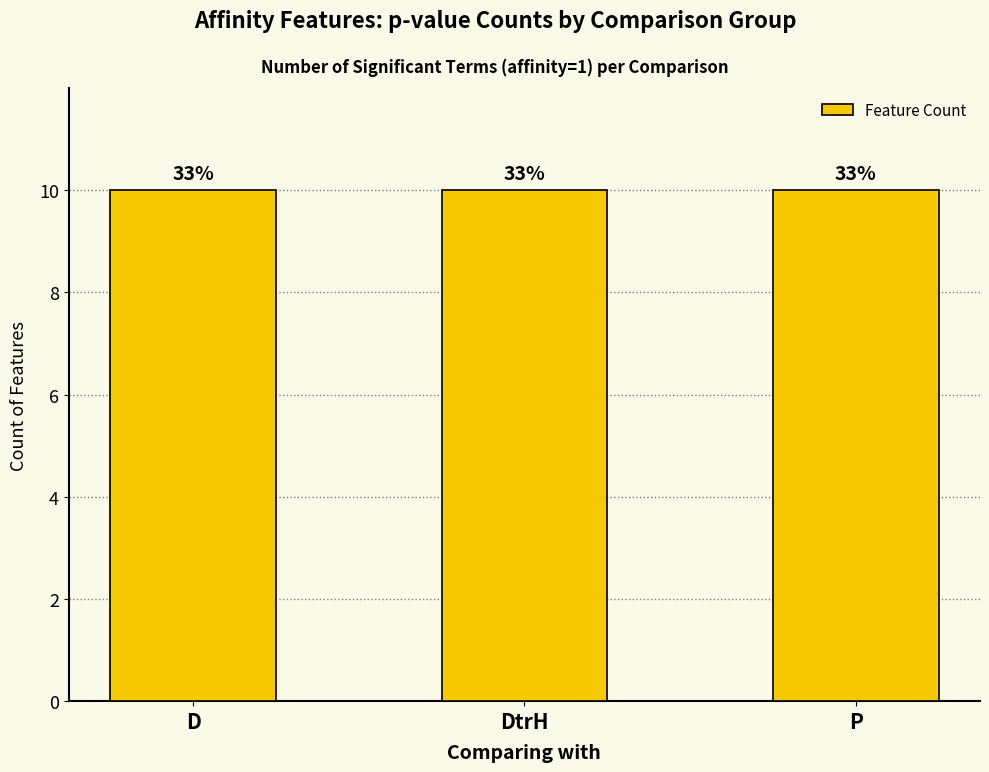

What is the label of the 3rd bar from the left?

P